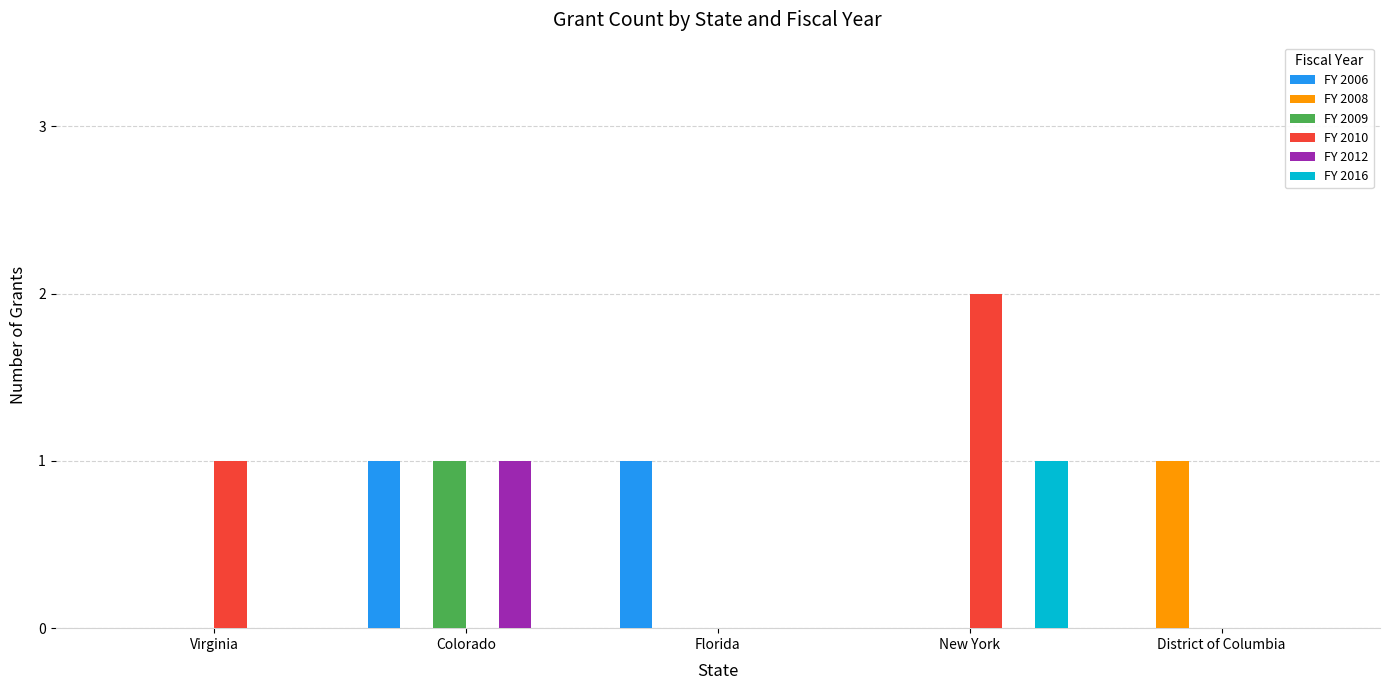

The value of FY 2016 at Florida is 0. True or false?

True